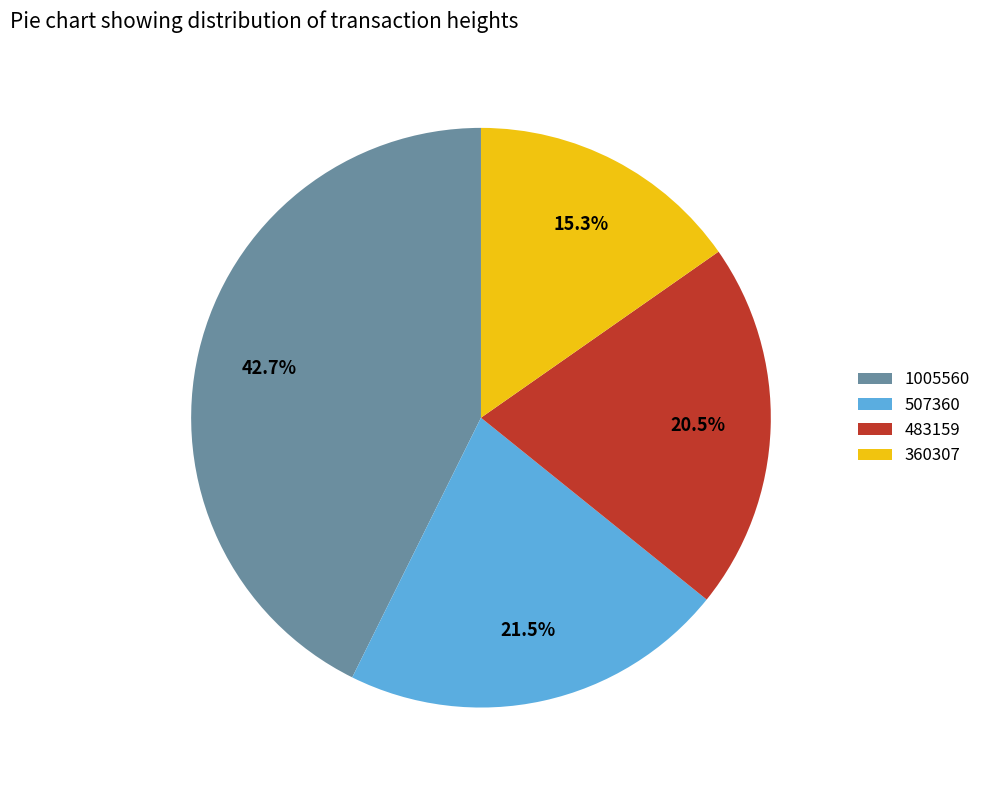

Count the number of slices in the pie.

4